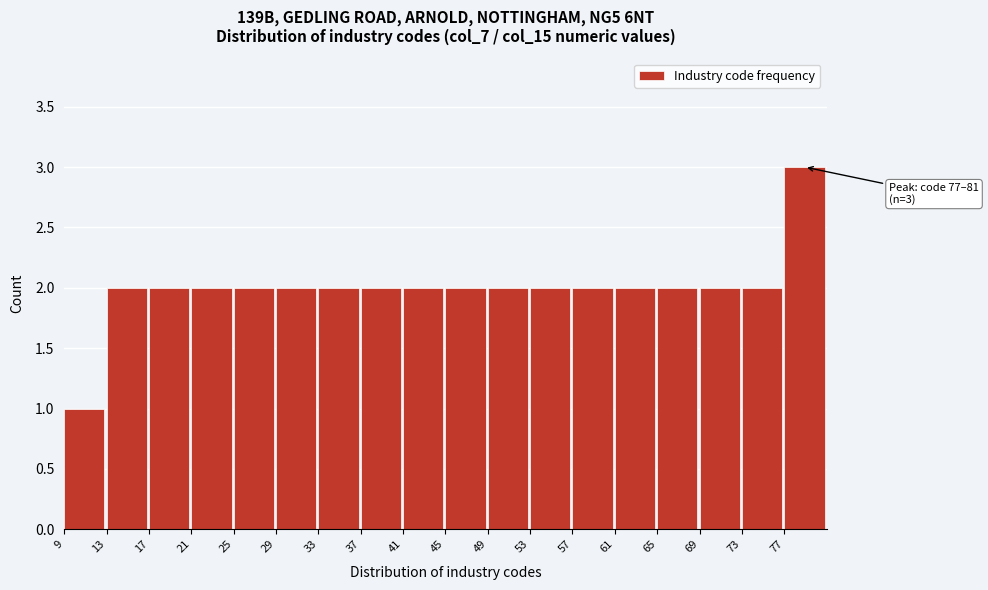

Over which range of the x-axis is the bar tallest?

77 to 81